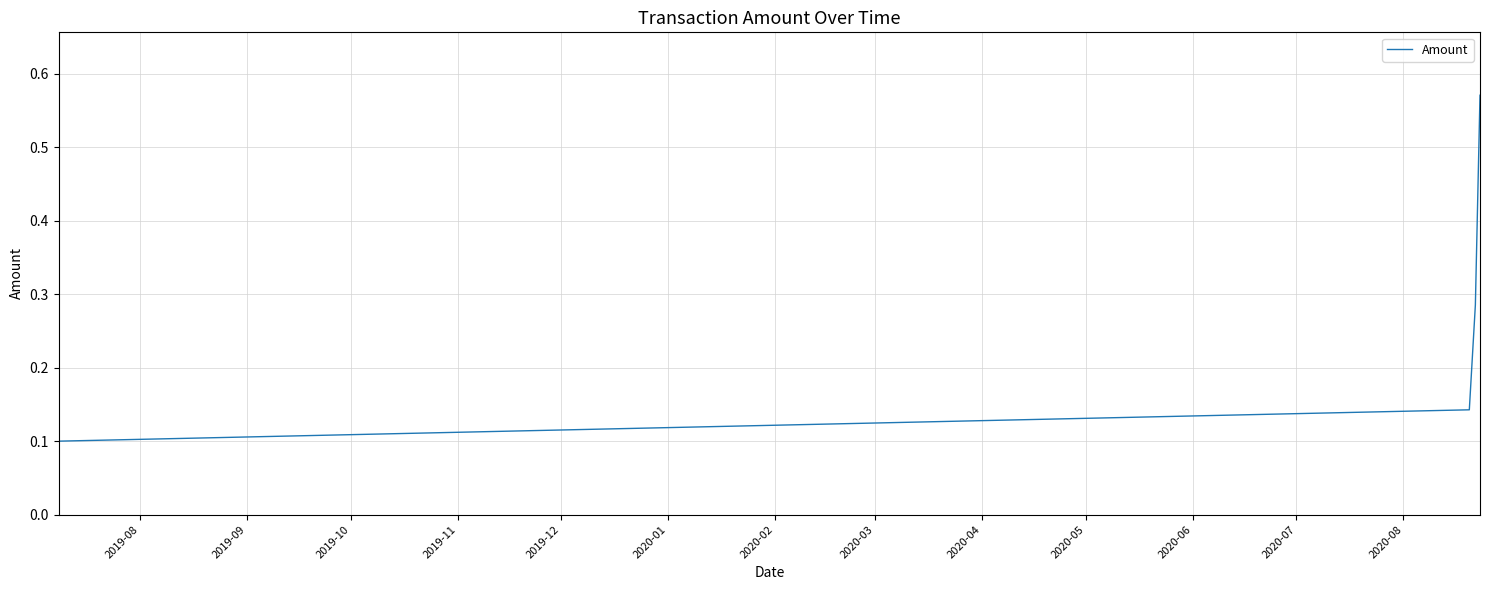

True or false: there are more than 0 points higher than both neighbors.

False